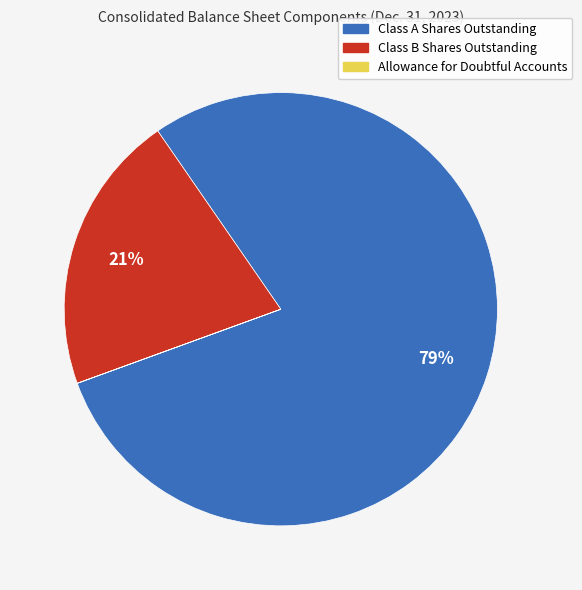

Combined, do Class A Shares Outstanding and Class B Shares Outstanding account for over 50%?

Yes